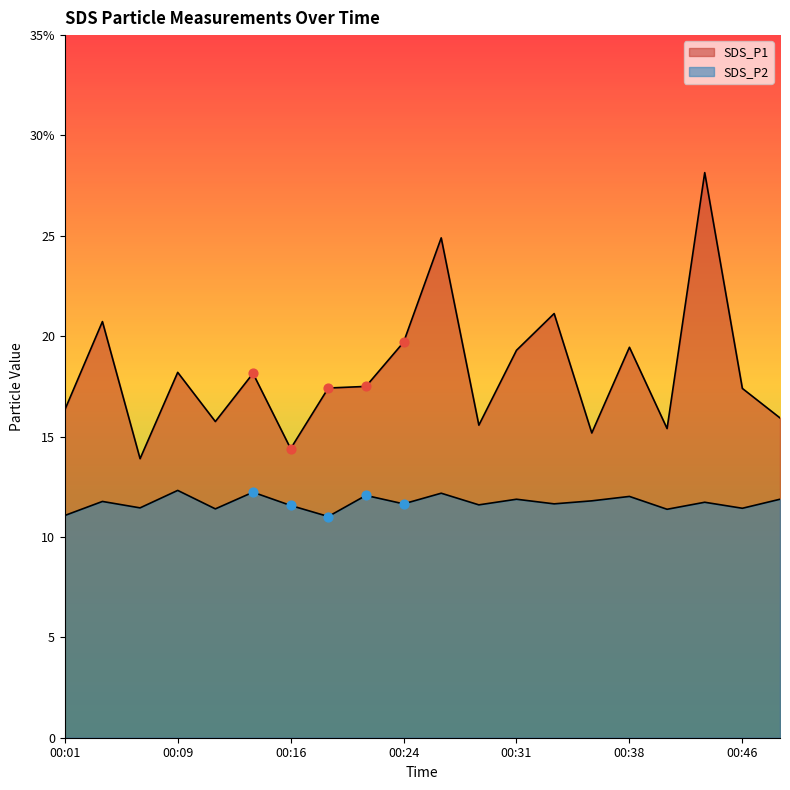

At which category is the sum across all series the highest?

00:43